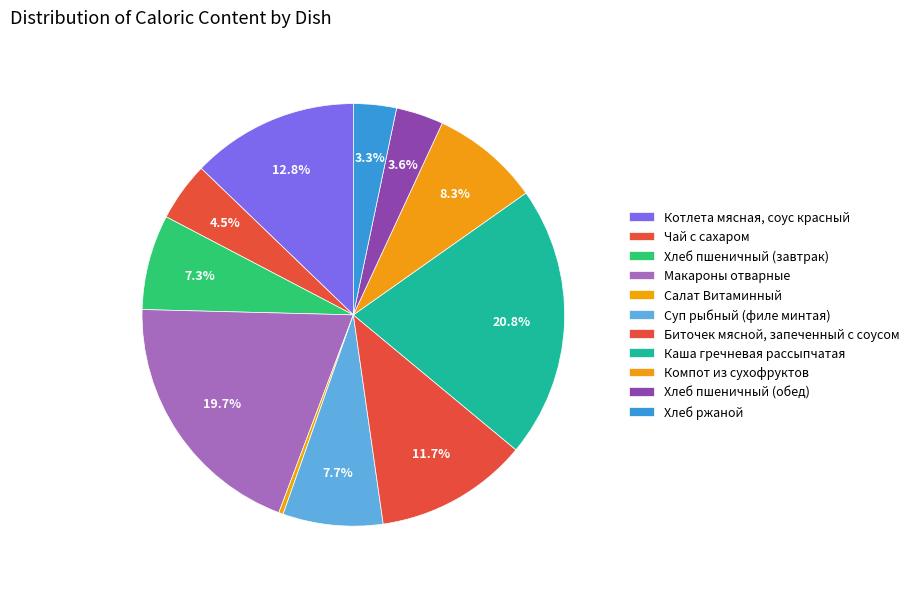

Is it true that Хлеб пшеничный (завтрак) is 19% of the pie?

False